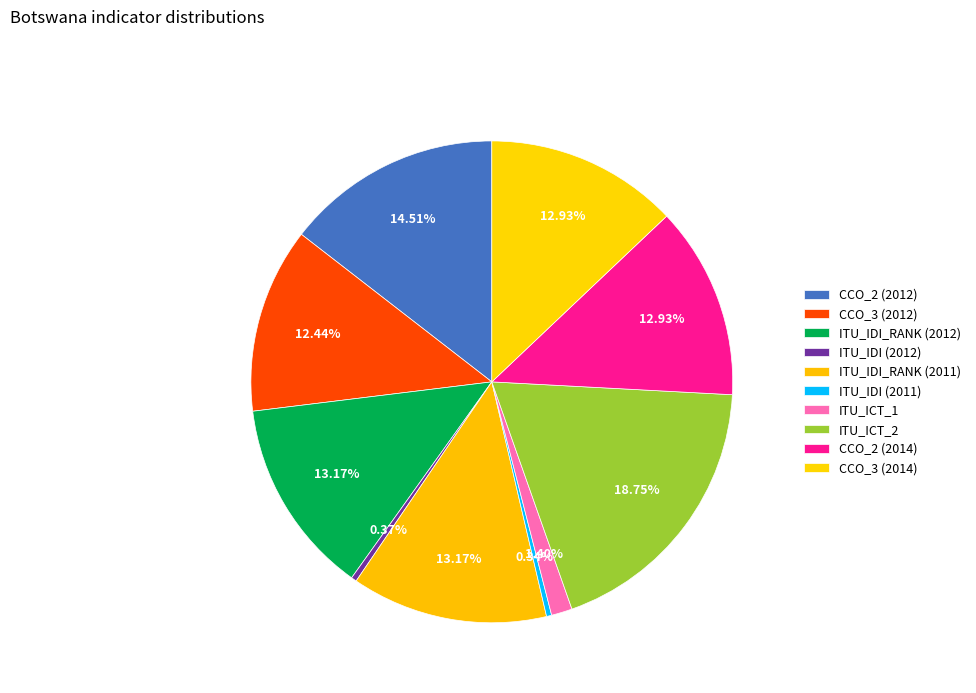

Is there a majority slice in this chart?

No